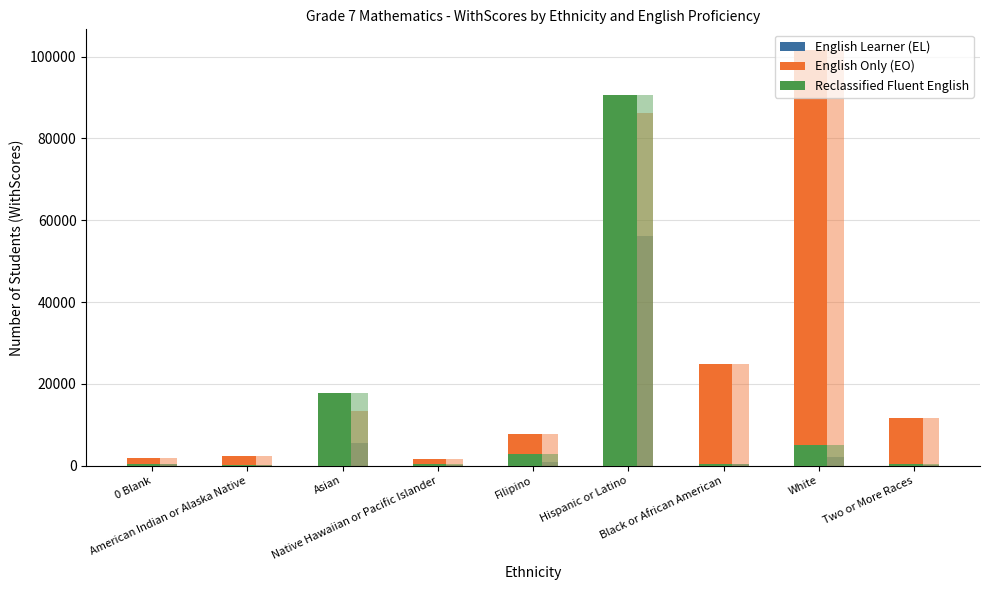

Which series has the widest spread of values?

English Only (EO)